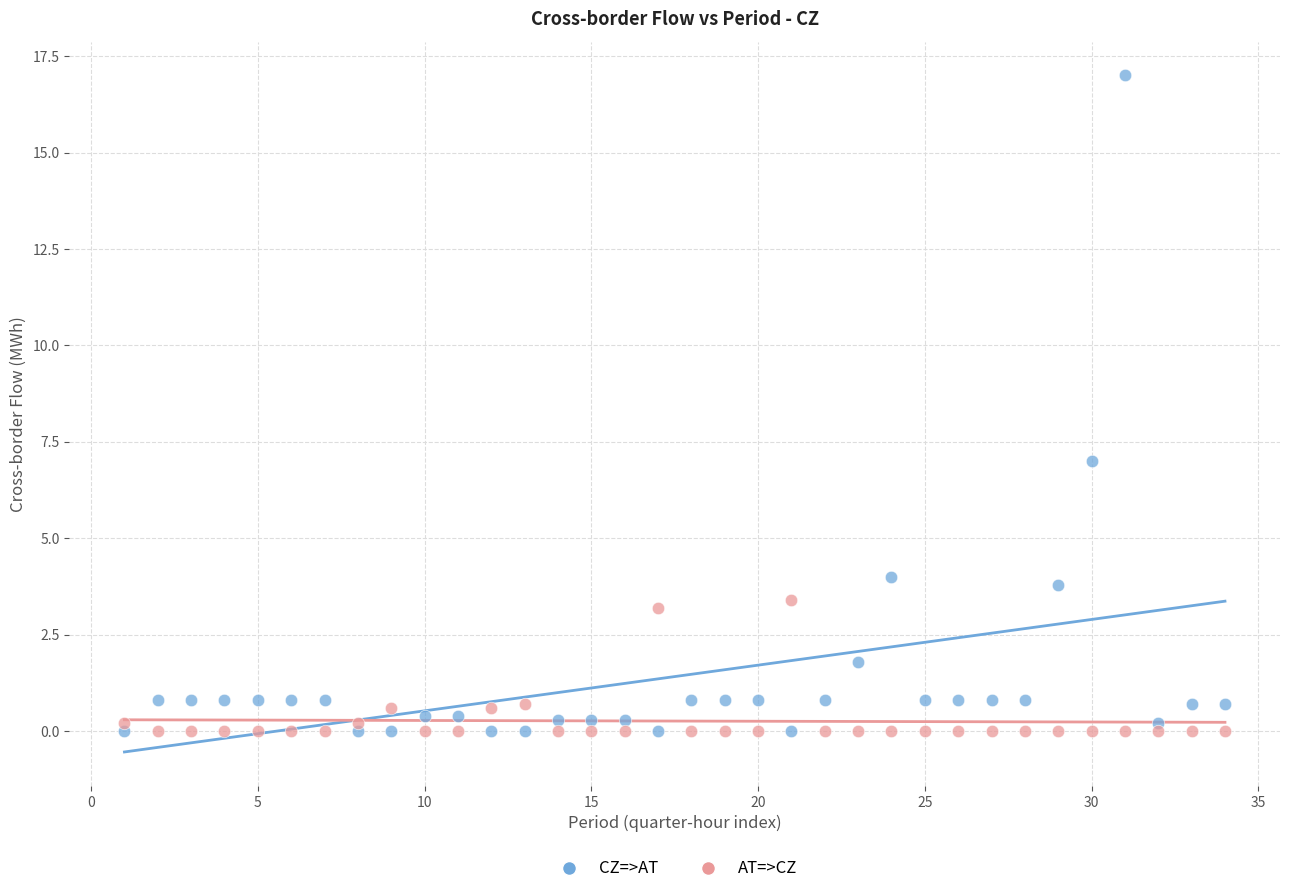

Which series contains the highest Y value?

CZ=>AT